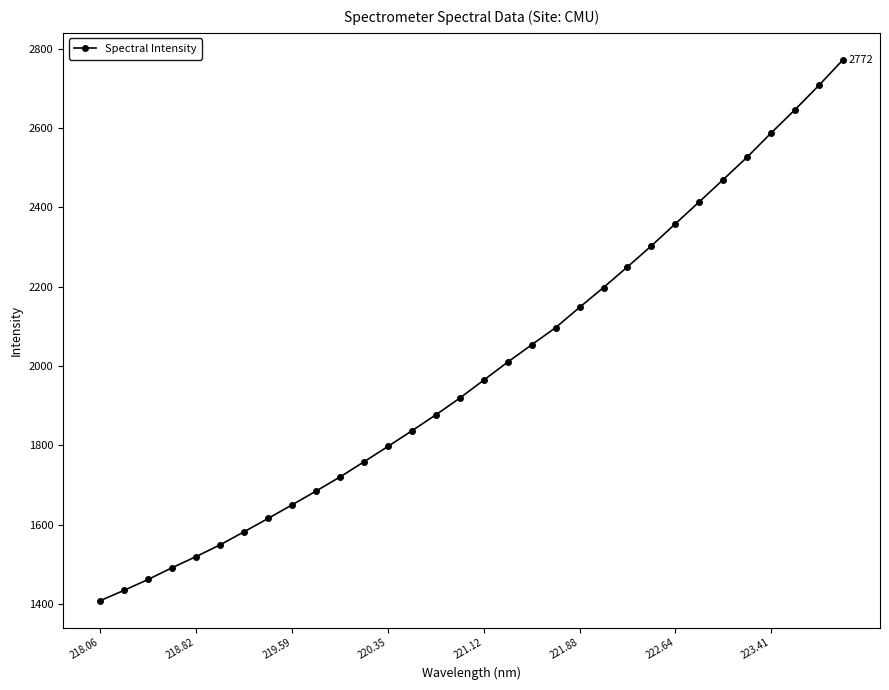

True or false: there are more than 2 points higher than both neighbors.

False